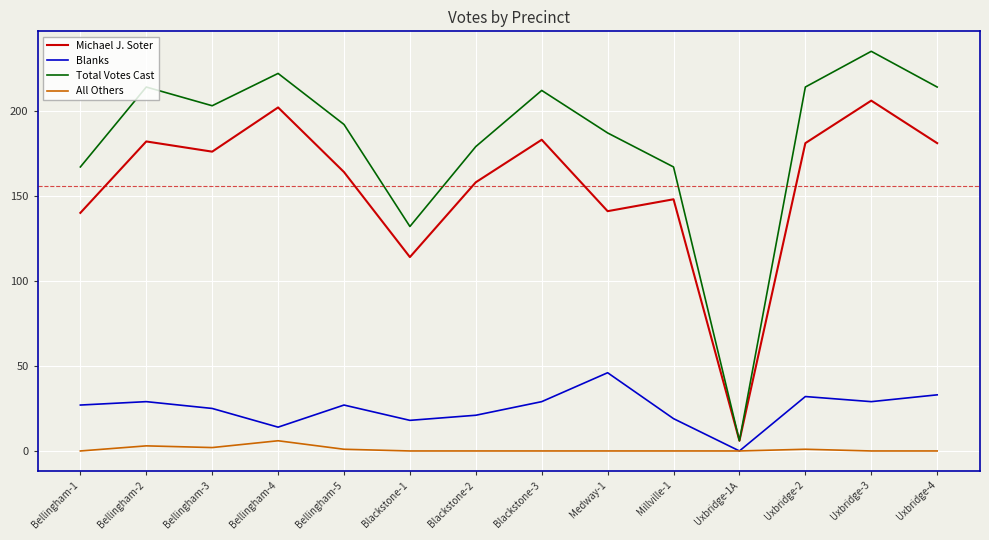

Which category has the highest value in the Michael J. Soter series?

Uxbridge-3